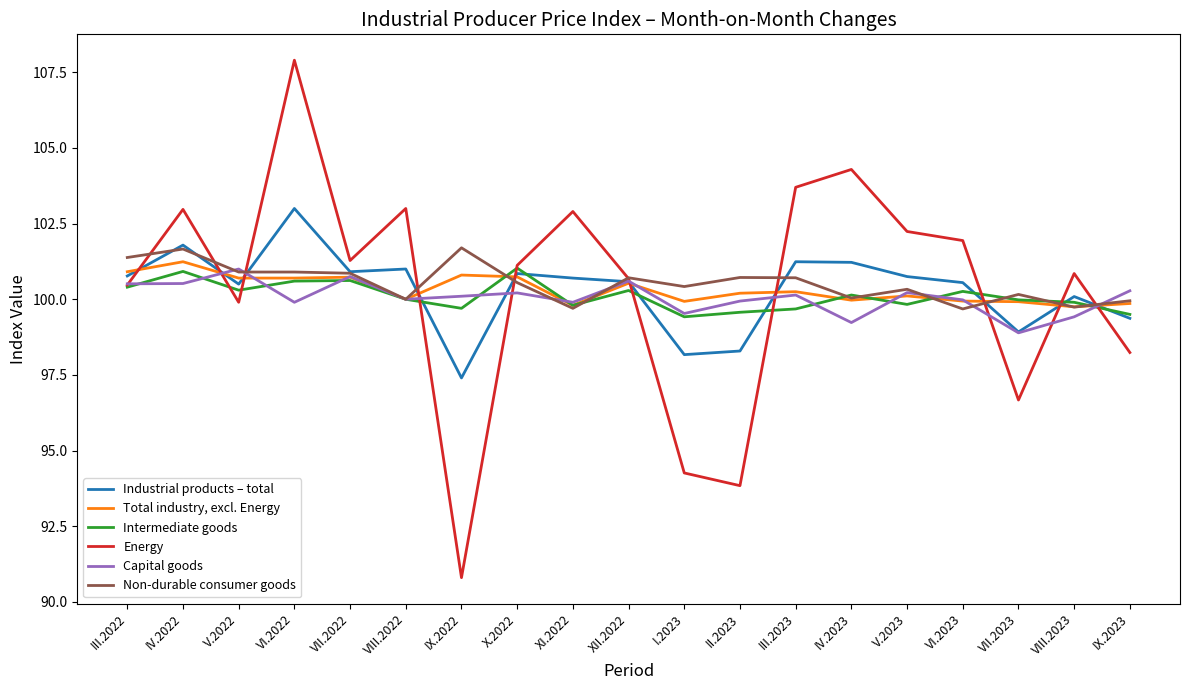

What value does the Capital goods series have at VII.2022?

100.8